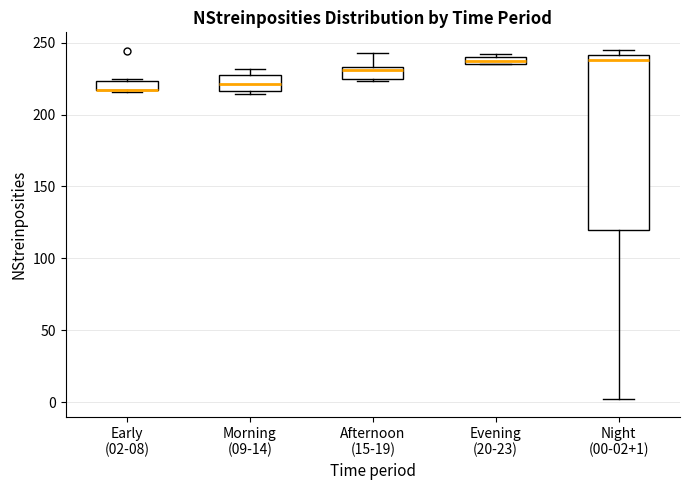

Where does the median line of the box for Morning (09-14) sit on the y-axis? The values are not printed on the chart, so give them approximately, as read against the axis.

220